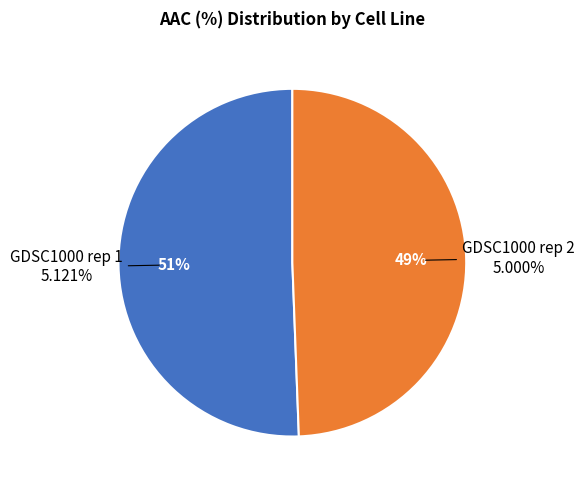

Which has a higher value, GDSC1000 rep 2 or GDSC1000 rep 1?

GDSC1000 rep 1